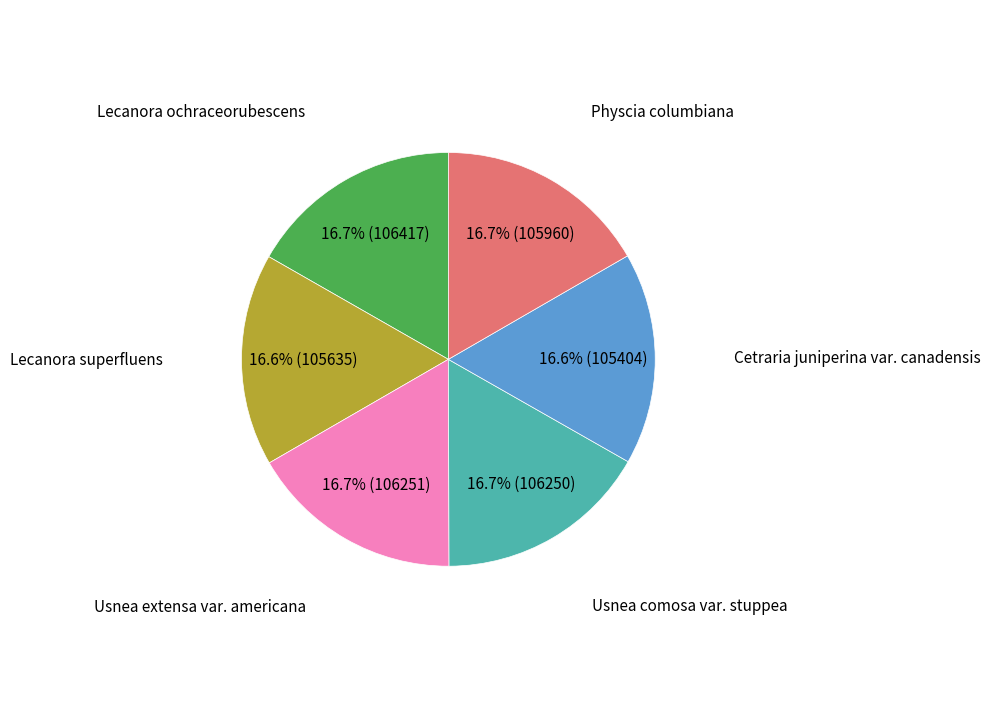

Does any single category account for the majority?

No